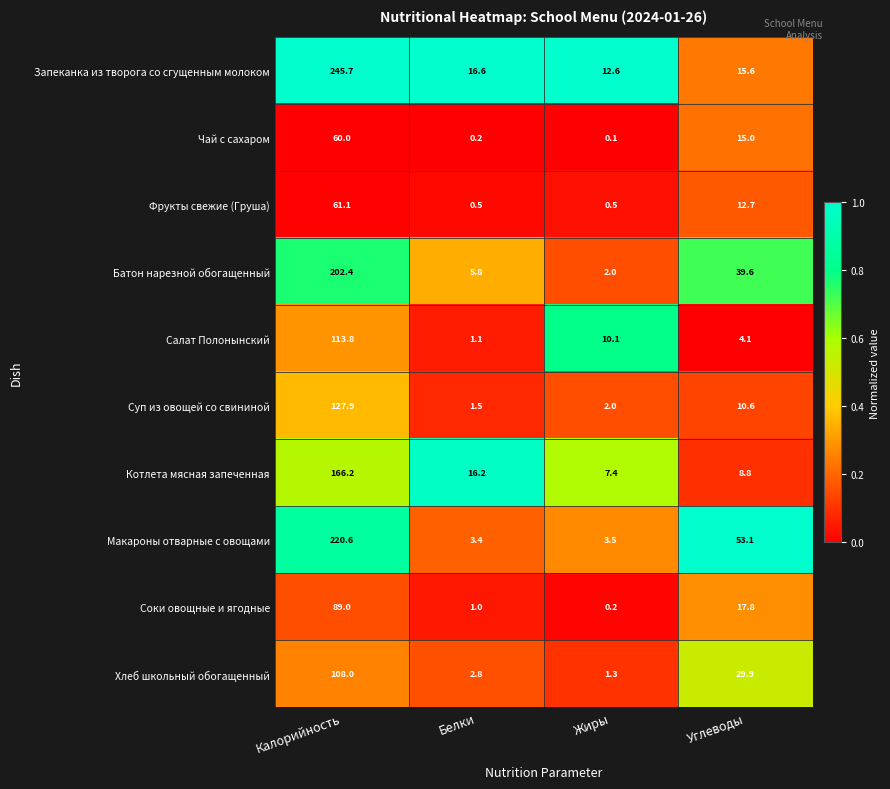

Which series has the largest total across all categories?

Запеканка из творога со сгущенным молоком